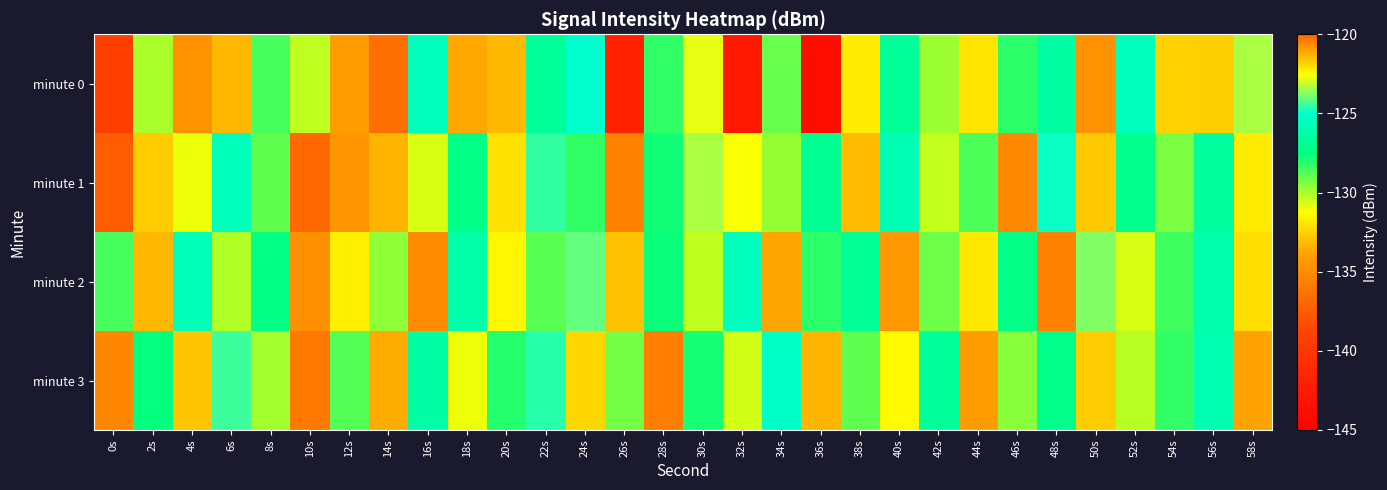

Reading left to right, list all the values displayed in this chart.

minute 0: 0s=-139.2	2s=-130.0	4s=-134.7	6s=-133.2	8s=-128.5	10s=-130.4	12s=-134.2	14s=-136.5	16s=-125.6	18s=-133.6	20s=-121.5	22s=-126.7	24s=-125.1	26s=-141.9	28s=-128.2	30s=-122.8	32s=-142.7	34s=-129.0	36s=-143.7	38s=-131.8	40s=-126.7	42s=-129.9	44s=-131.9	46s=-128.2	48s=-126.4	50s=-134.7	52s=-125.7	54s=-121.8	56s=-132.5	58s=-123.4
minute 1: 0s=-137.5	2s=-121.7	4s=-131.0	6s=-125.7	8s=-128.9	10s=-136.8	12s=-134.5	14s=-121.4	16s=-130.7	18s=-127.3	20s=-132.1	22s=-124.5	24s=-128.3	26s=-135.6	28s=-127.8	30s=-123.4	32s=-131.2	34s=-129.7	36s=-126.9	38s=-133.1	40s=-125.8	42s=-130.4	44s=-128.6	46s=-135.2	48s=-124.9	50s=-132.7	52s=-127.1	54s=-129.3	56s=-126.5	58s=-131.8
minute 2: 0s=-128.5	2s=-133.2	4s=-125.7	6s=-130.1	8s=-127.4	10s=-134.8	12s=-122.3	14s=-129.6	16s=-135.1	18s=-126.2	20s=-131.5	22s=-128.8	24s=-124.1	26s=-132.9	28s=-127.7	30s=-130.3	32s=-125.5	34s=-133.7	36s=-128.2	38s=-126.8	40s=-134.4	42s=-129.1	44s=-131.9	46s=-127.3	48s=-135.5	50s=-123.8	52s=-130.7	54s=-128.4	56s=-126.1	58s=-132.2
minute 3: 0s=-135.3	2s=-127.6	4s=-132.8	6s=-124.4	8s=-129.9	10s=-136.1	12s=-128.7	14s=-133.5	16s=-126.3	18s=-131.0	20s=-128.1	22s=-124.6	24s=-132.4	26s=-129.2	28s=-135.8	30s=-127.9	32s=-130.6	34s=-125.2	36s=-133.3	38s=-128.9	40s=-131.4	42s=-126.7	44s=-134.2	46s=-129.5	48s=-127.2	50s=-132.6	52s=-130.2	54s=-128.3	56s=-125.9	58s=-133.8